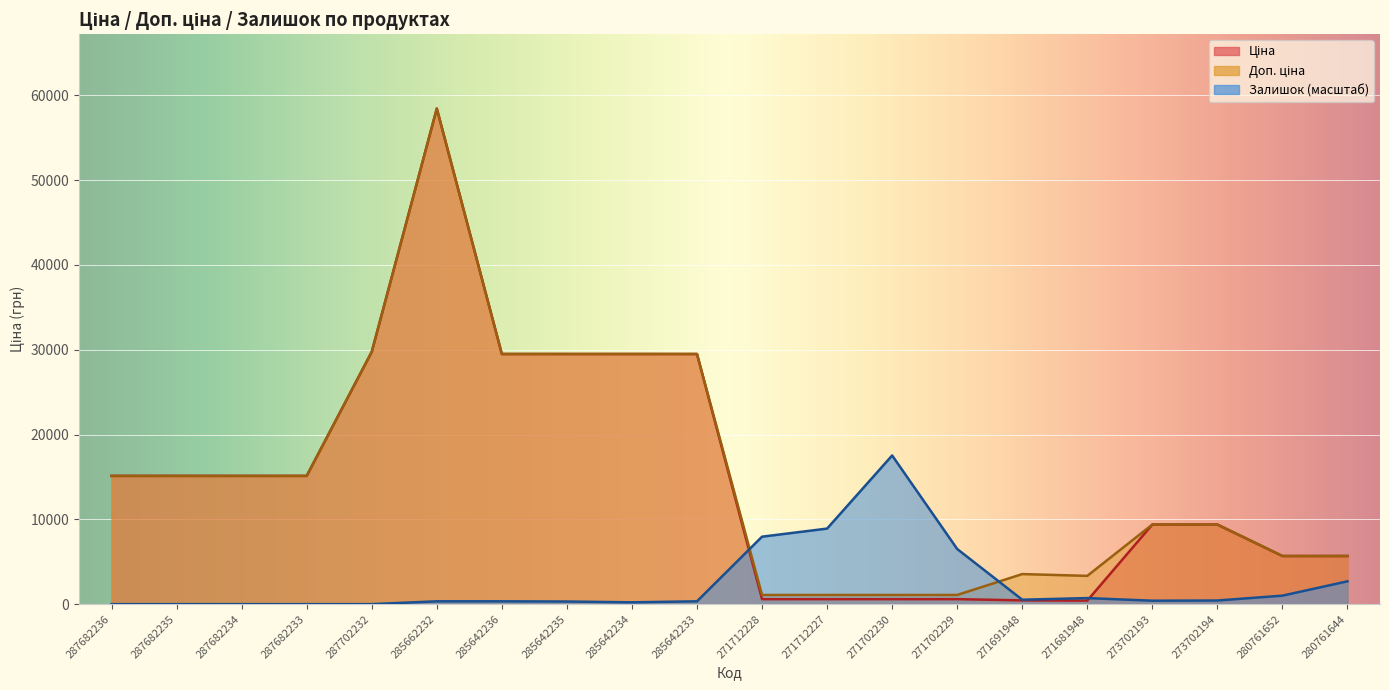

How many distinct data groups are displayed?

3